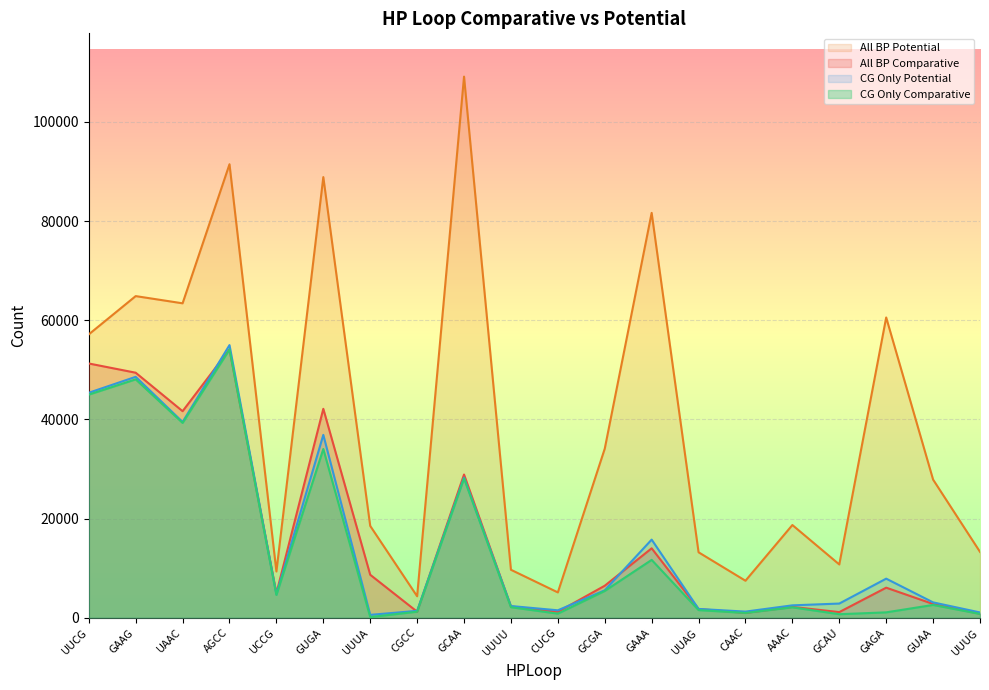

The CG Only Comparative series shows 44989 at UUCG. True or false?

True